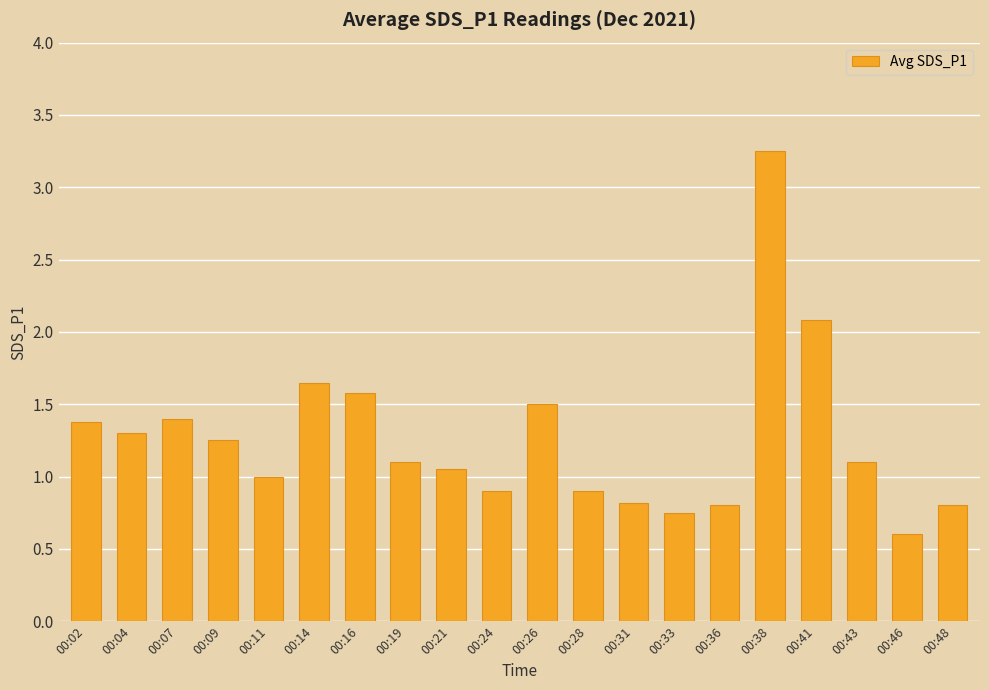

The value at 00:11 is 1.0. True or false?

True